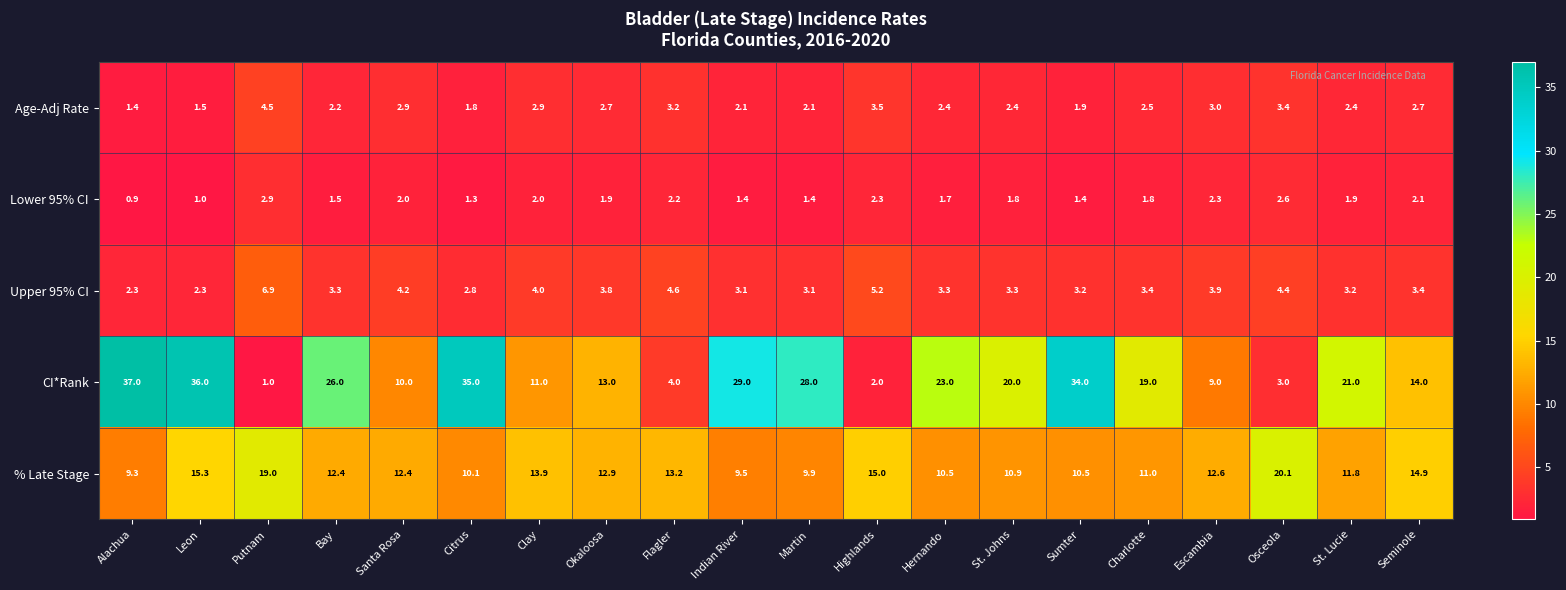

Between Leon and St. Lucie, which series saw the biggest shift?

CI*Rank